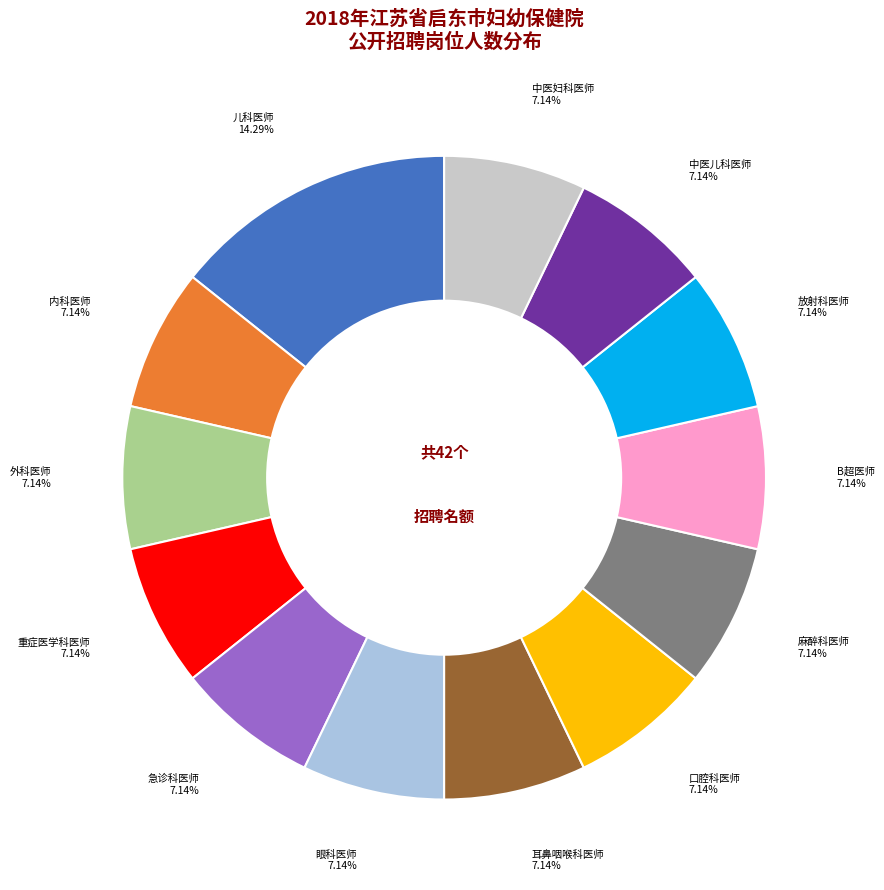

Is there a majority slice in this chart?

No